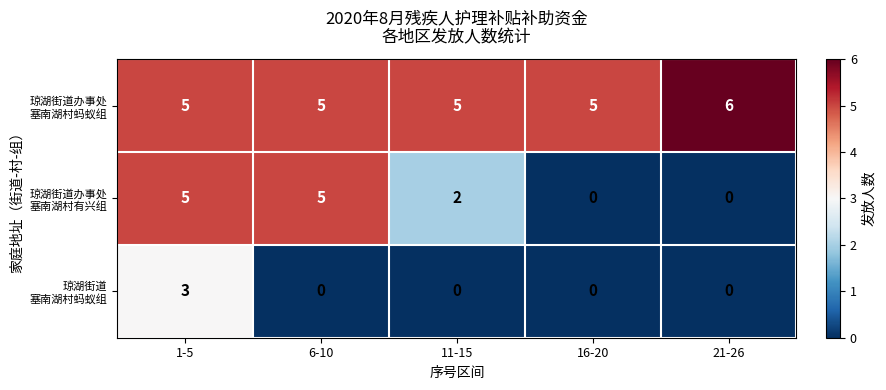

What is the maximum value shown in the chart?

6